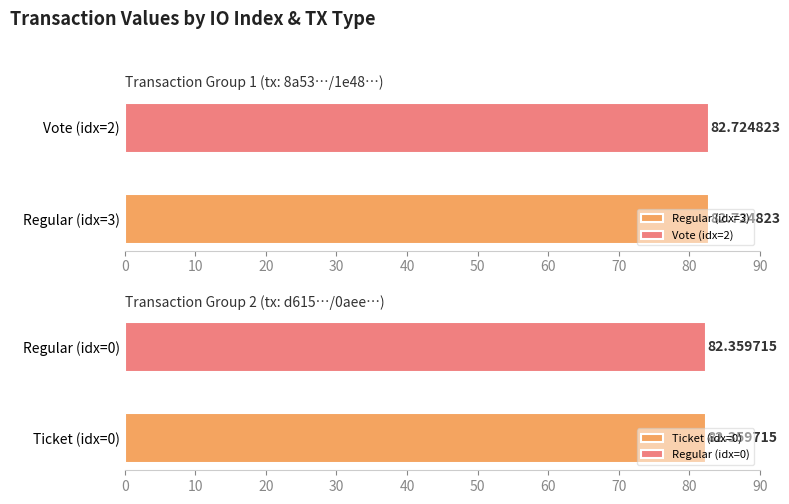

Reading right to left, list all the values displayed in this chart.

82.4	82.4	82.7	82.7